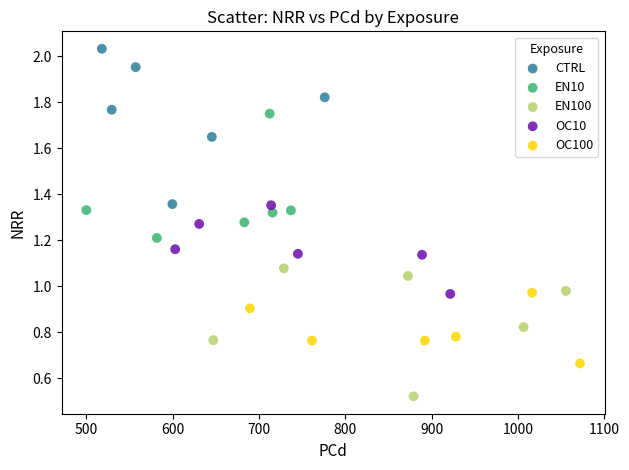

Which series reaches the minimum Y coordinate?

EN100